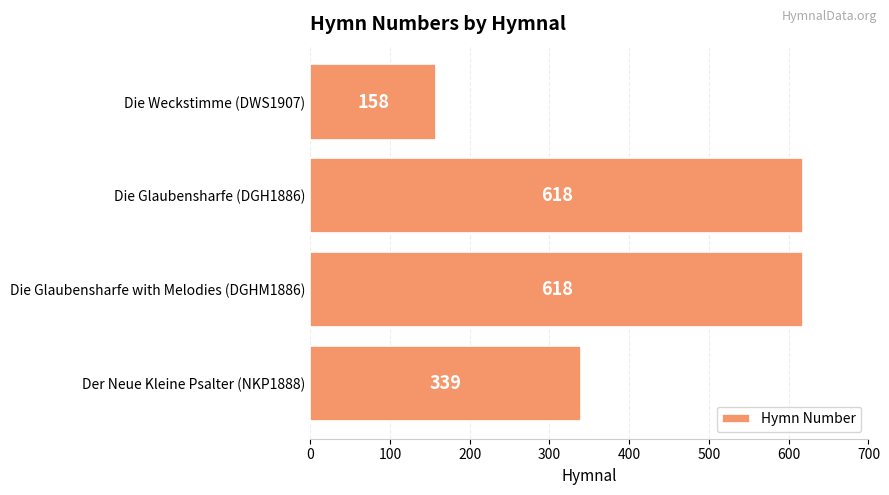

How many bars are there in total?

4